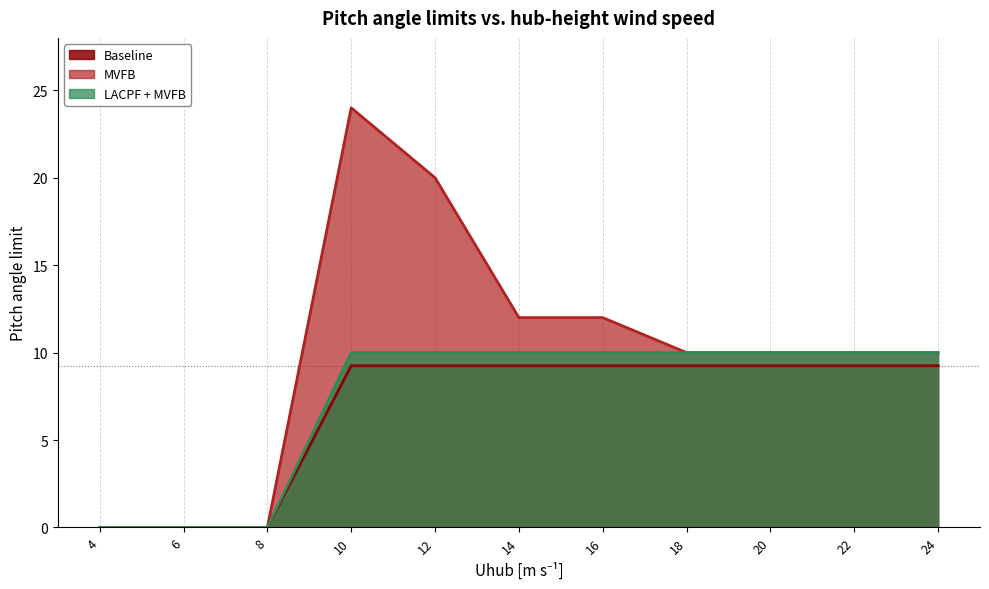

Is the value of Baseline at 12 greater than the value of LACPF + MVFB at 22?

No